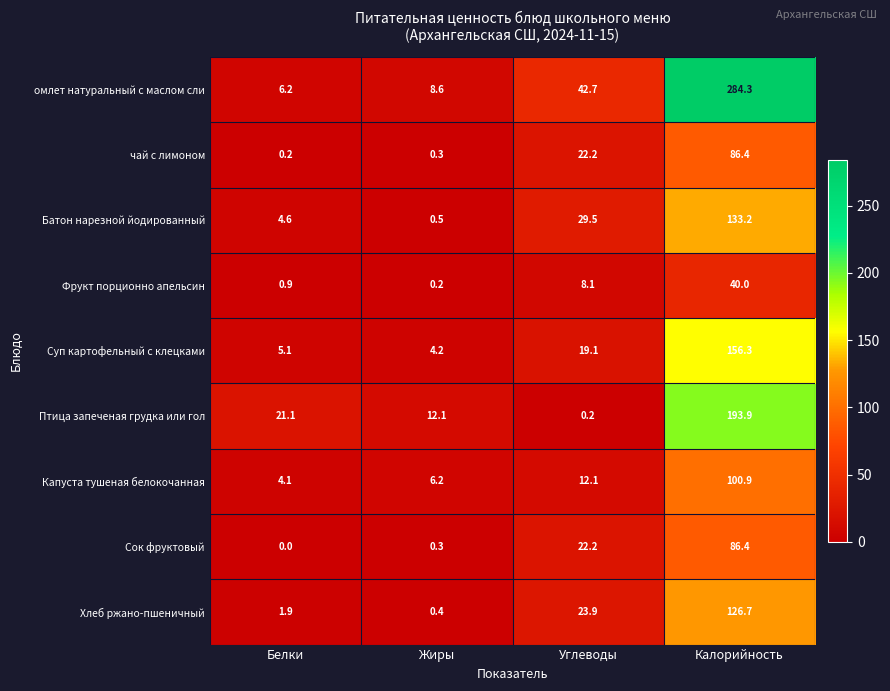

What is the sum of all Хлеб ржано-пшеничный values?

152.9